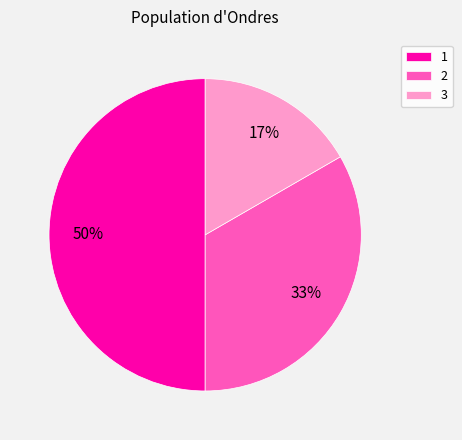

To the nearest percent, what portion does 1 represent?

50%